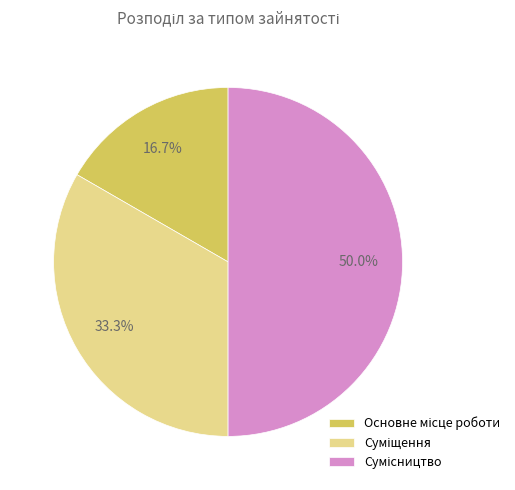

Count the number of slices in the pie.

3